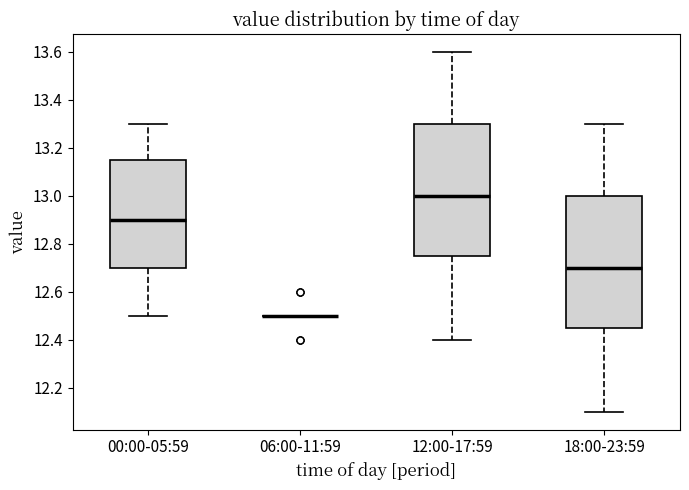

Reading left to right, read every box against the y-axis: the position of its median line, the range the box covers, and the ends of its whiskers. The values are not printed on the chart, so give them approximately, as read against the axis.

00:00-05:59: median 12.90, box 12.70 to 13.16, whiskers 12.50 to 13.30
06:00-11:59: box collapsed to a line at 12.50, whiskers 12.50 to 12.50
12:00-17:59: median 13.00, box 12.76 to 13.30, whiskers 12.40 to 13.60
18:00-23:59: median 12.70, box 12.46 to 13.00, whiskers 12.10 to 13.30